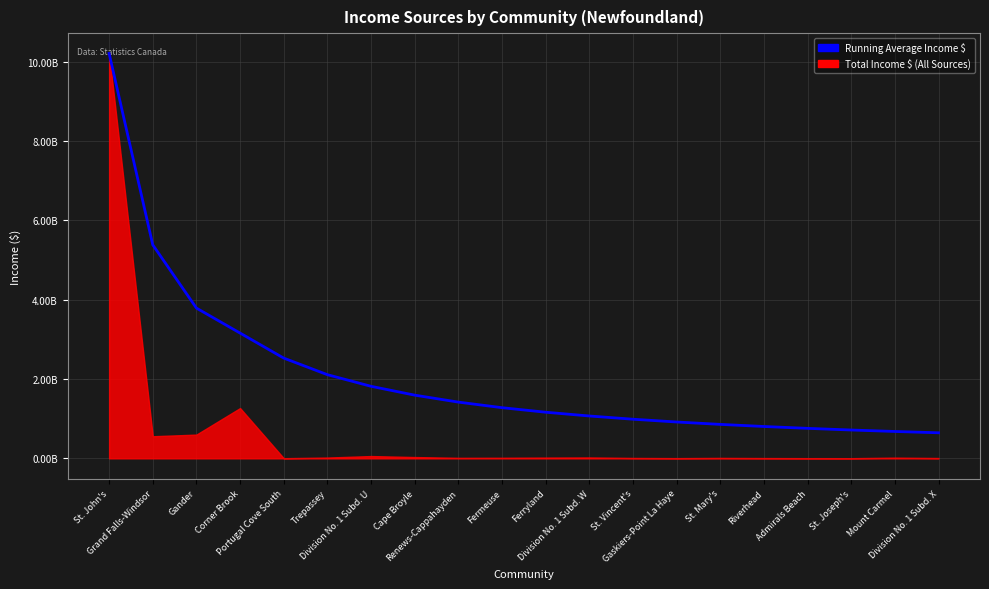

What position from the right is Trepassey?

15